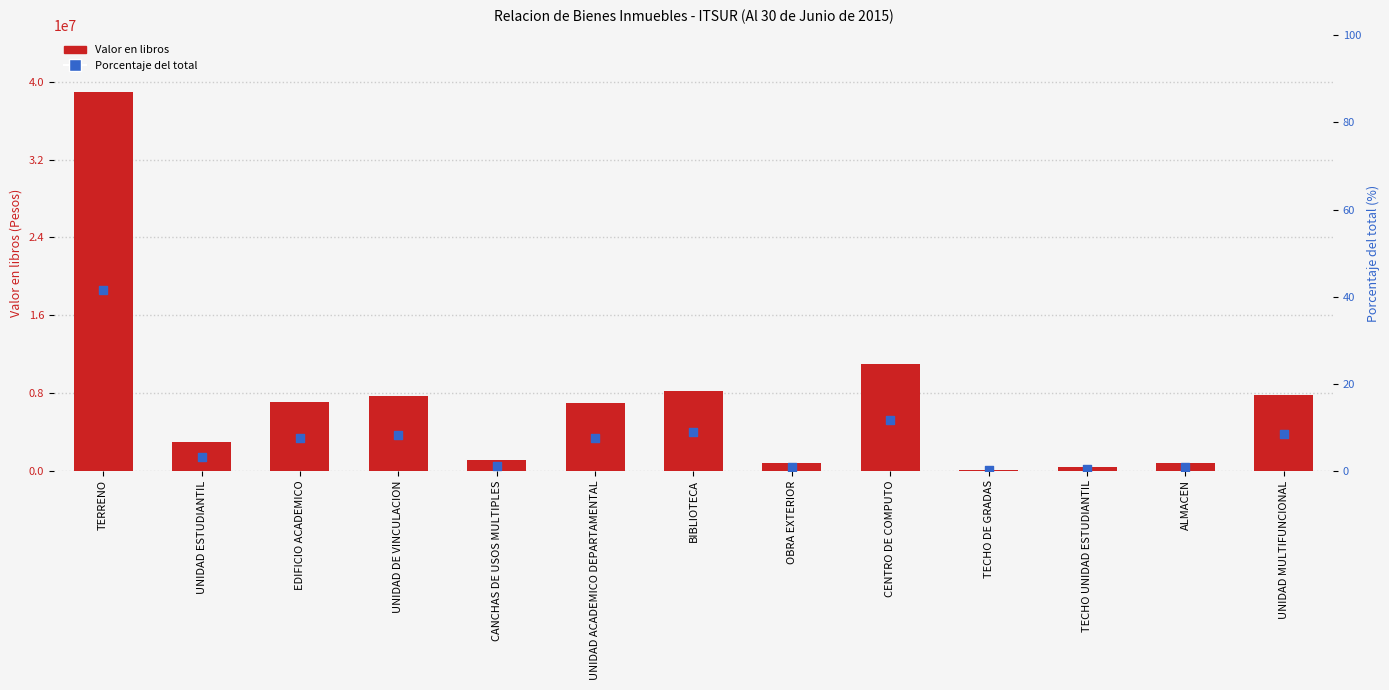

Which series has the largest total across all categories?

Valor en libros